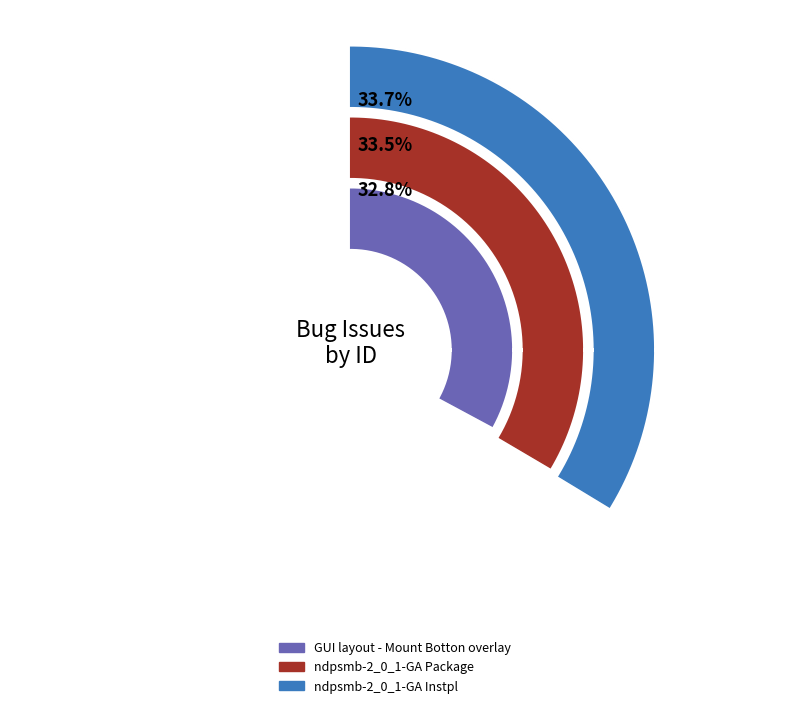

Count the number of slices in the pie.

3